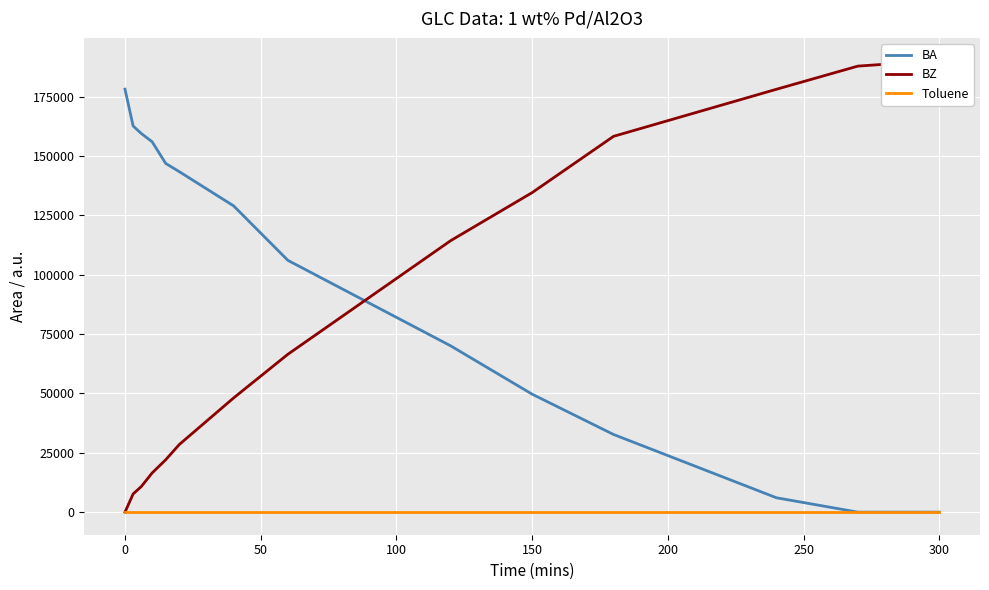

The value of Toluene at 300 is 0.0. True or false?

True